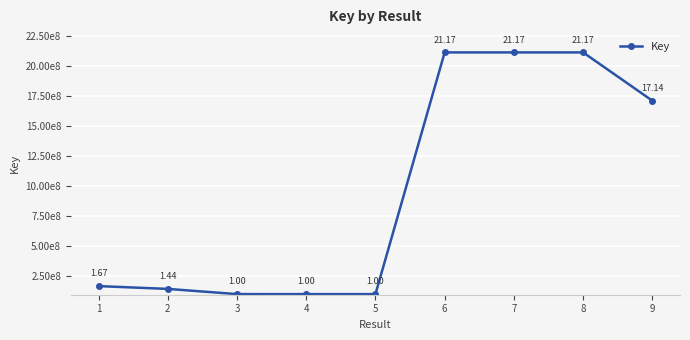

Where does the data first go above 167031407?

6